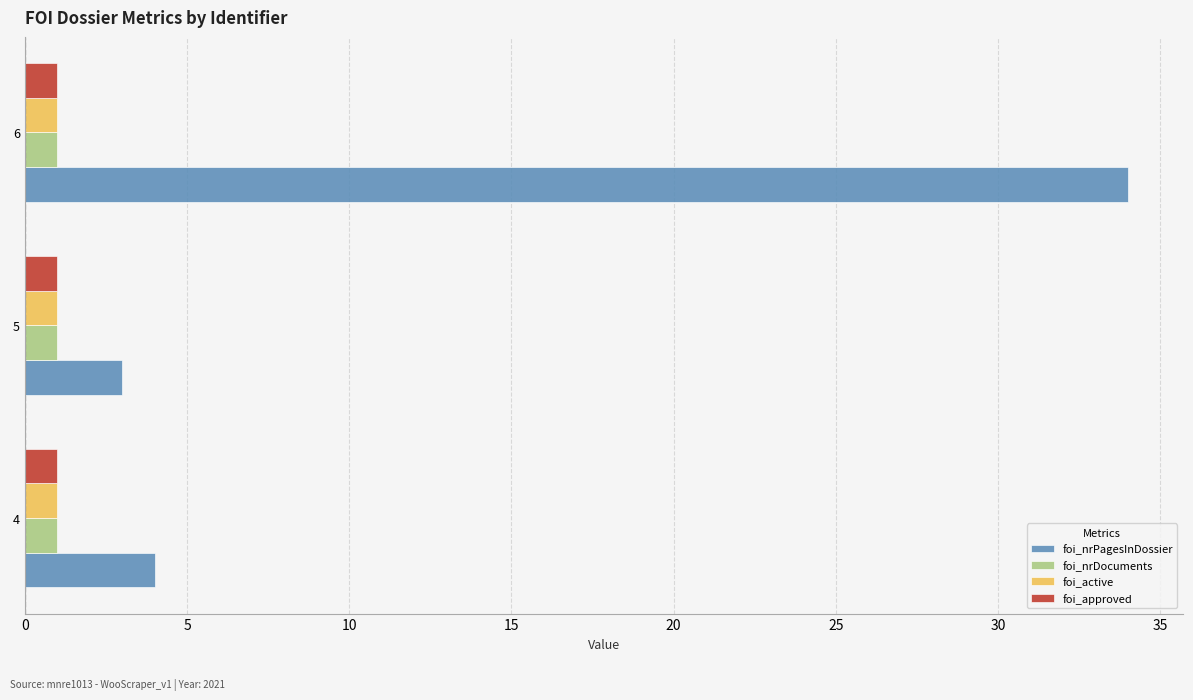

Which label corresponds to the largest value in the chart?

6